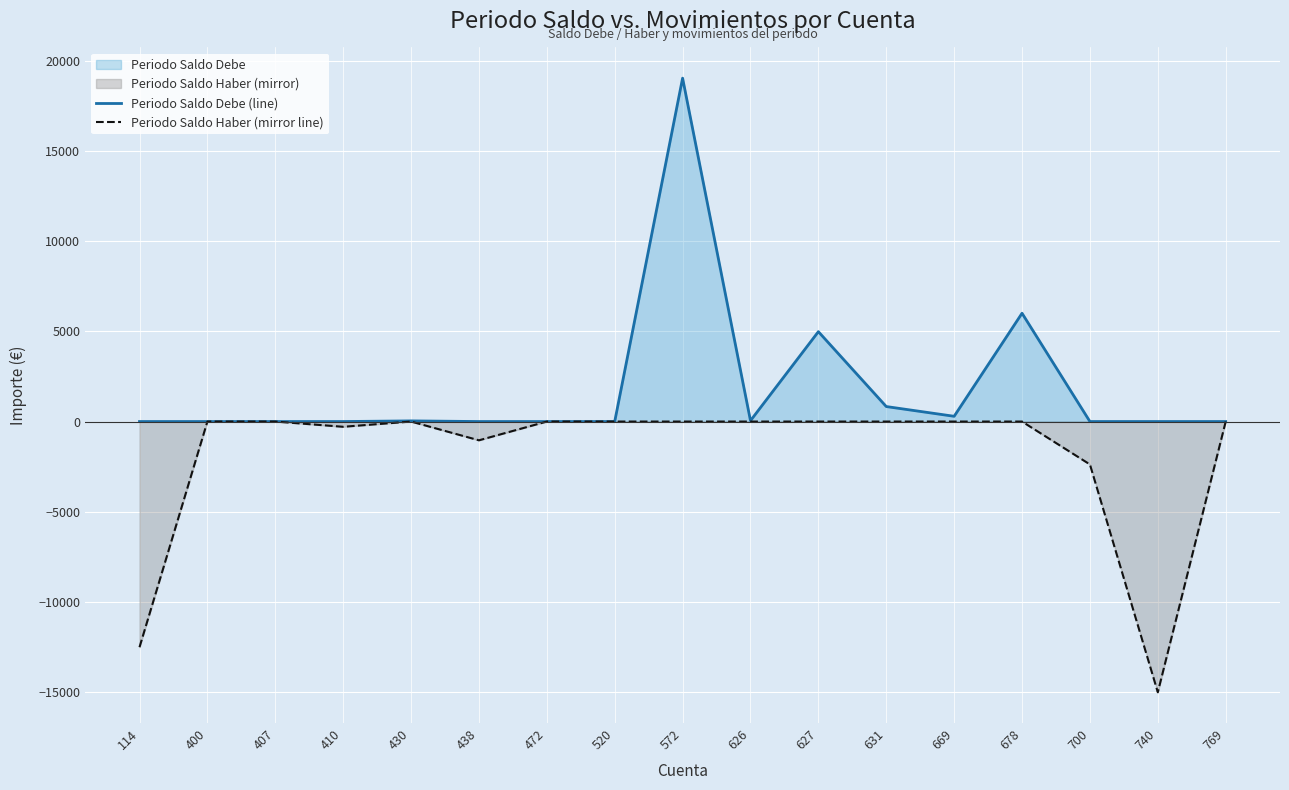

Where is the first local maximum for Periodo Saldo Debe (line)?

430